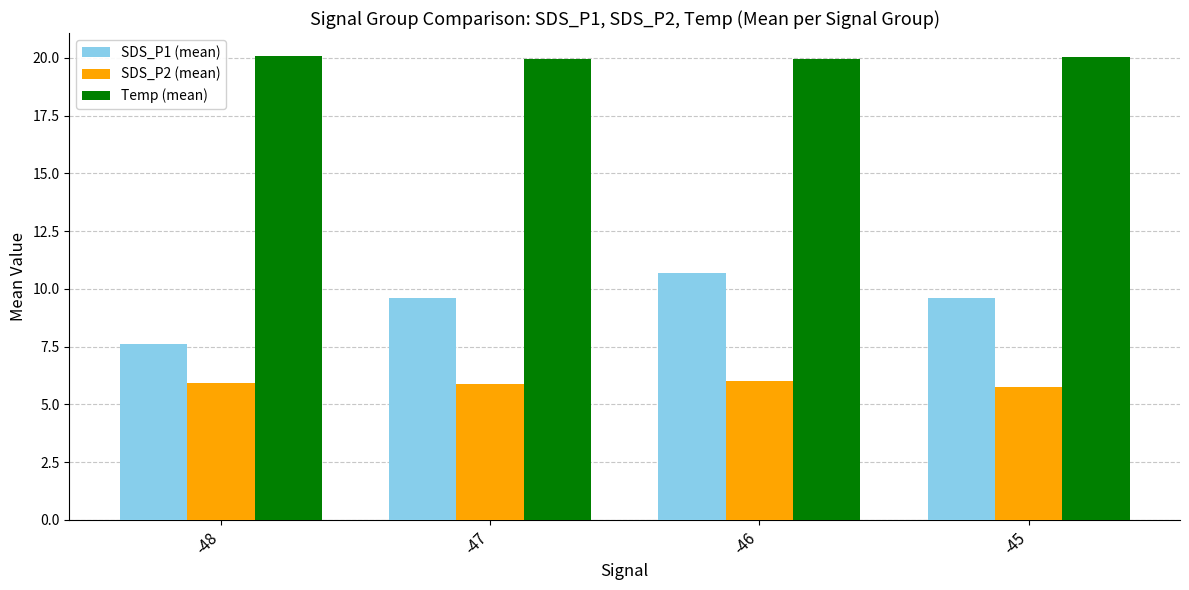

List the series in order of their peak value, highest first.

Temp (mean), SDS_P1 (mean), SDS_P2 (mean)